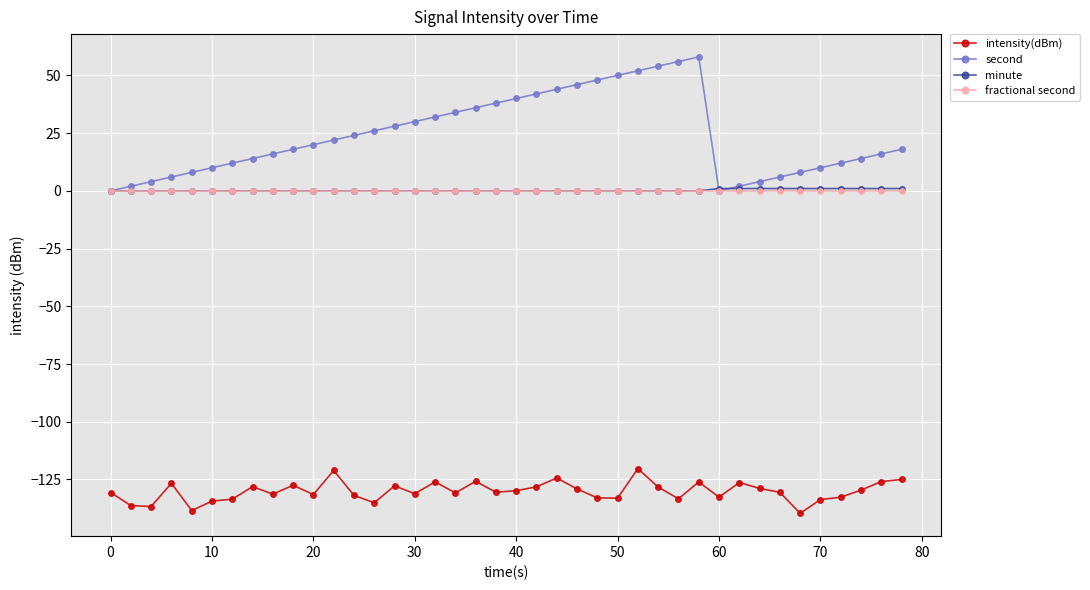

Which series has the largest total across all categories?

second